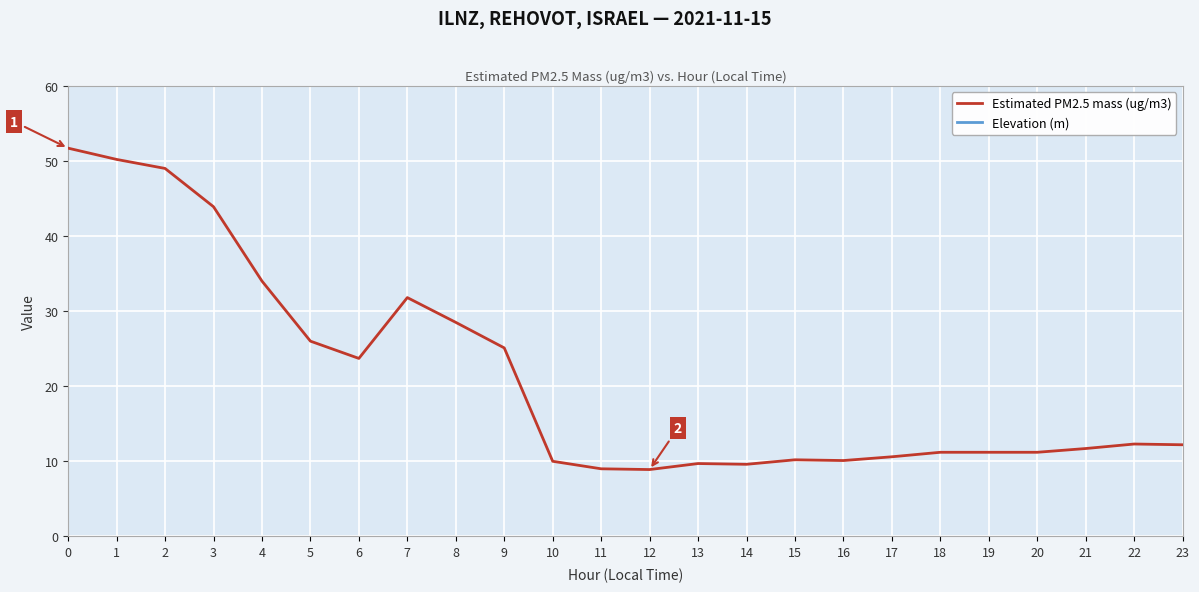

At how many categories does at least one series exceed 9?

24